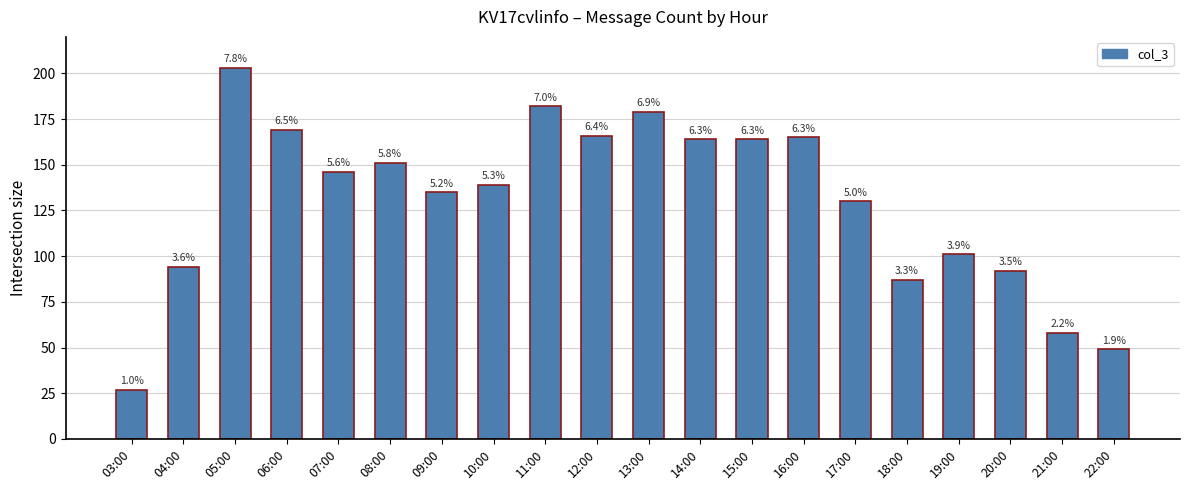

What is the greatest value displayed?

203